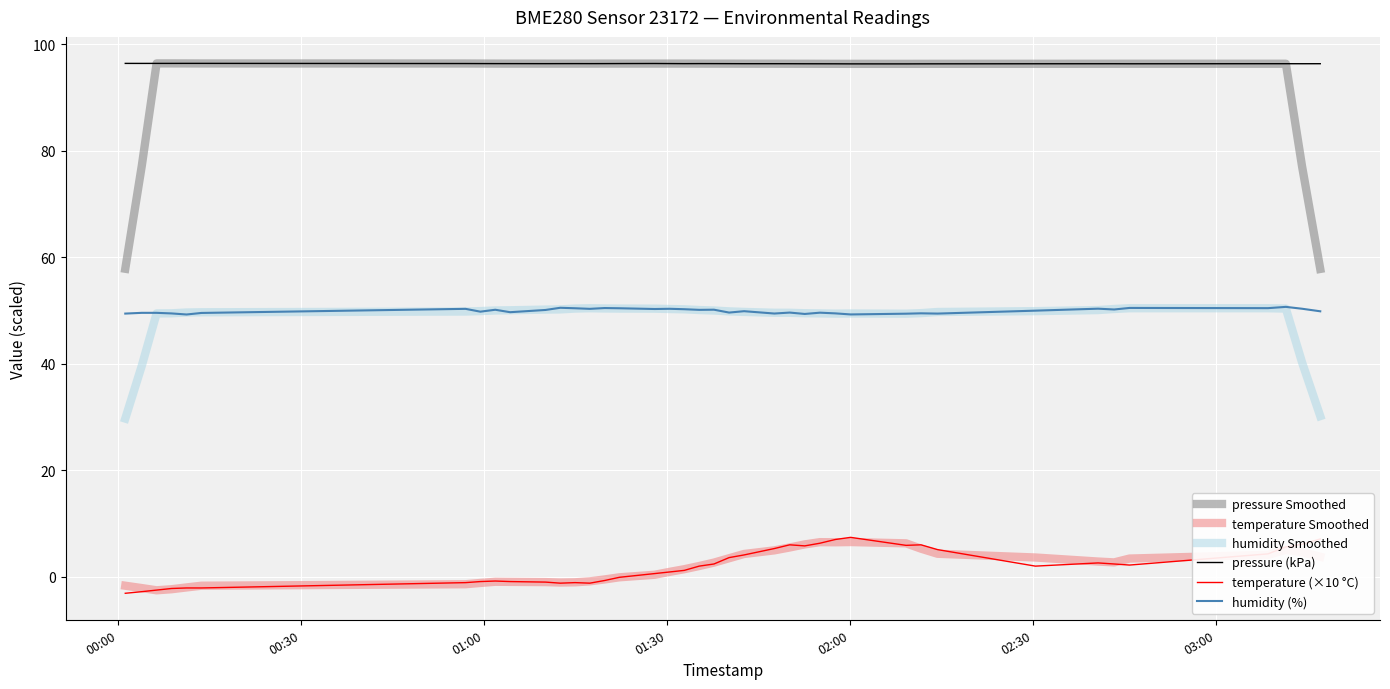

True or false: pressure Smoothed and humidity Smoothed cross at least once.

False